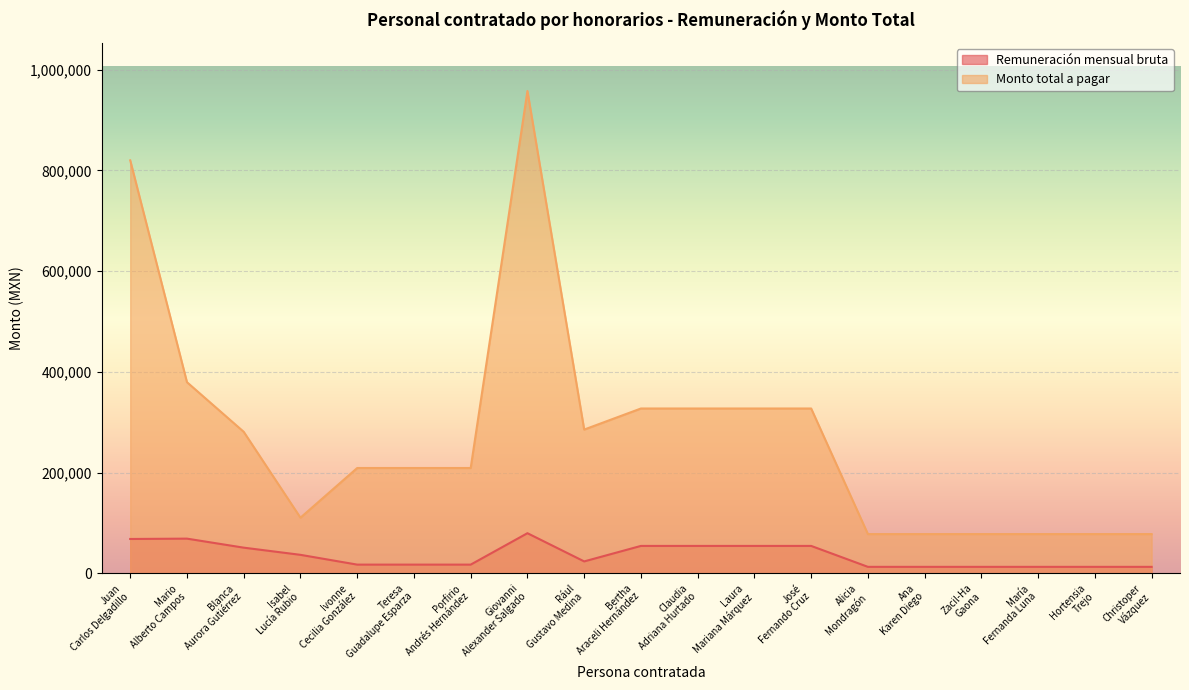

At how many categories does at least one series exceed 579618?

2